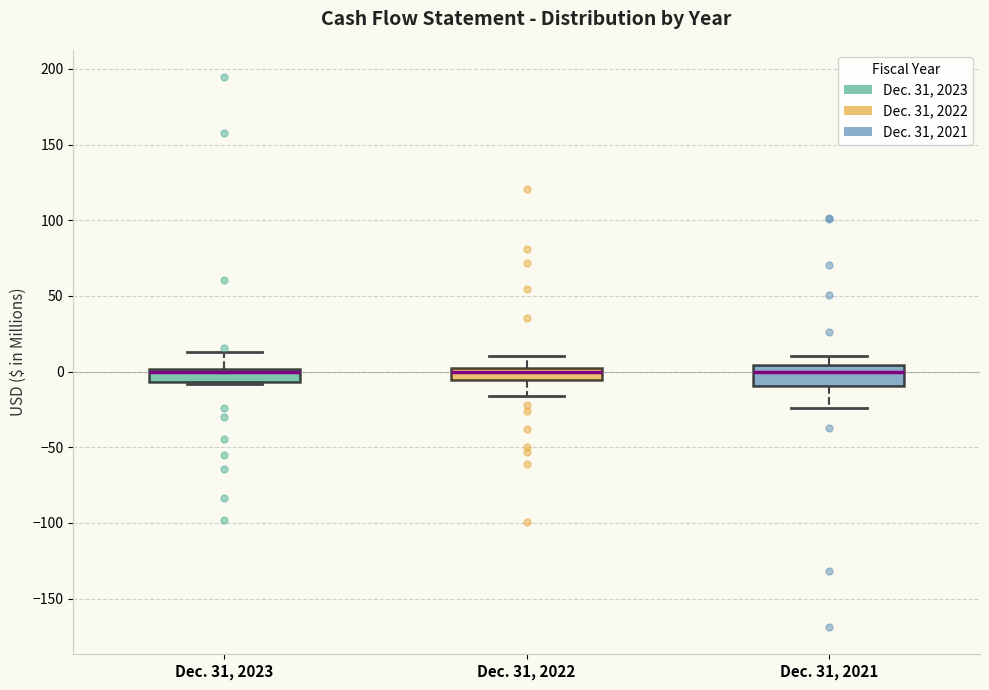

Comparing the boxes themselves (not the whiskers), which one is the tallest?

Dec. 31, 2021